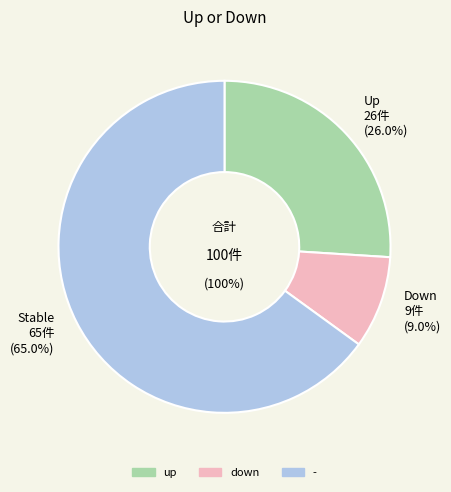

What percentage is the up slice, to the nearest percent?

26%